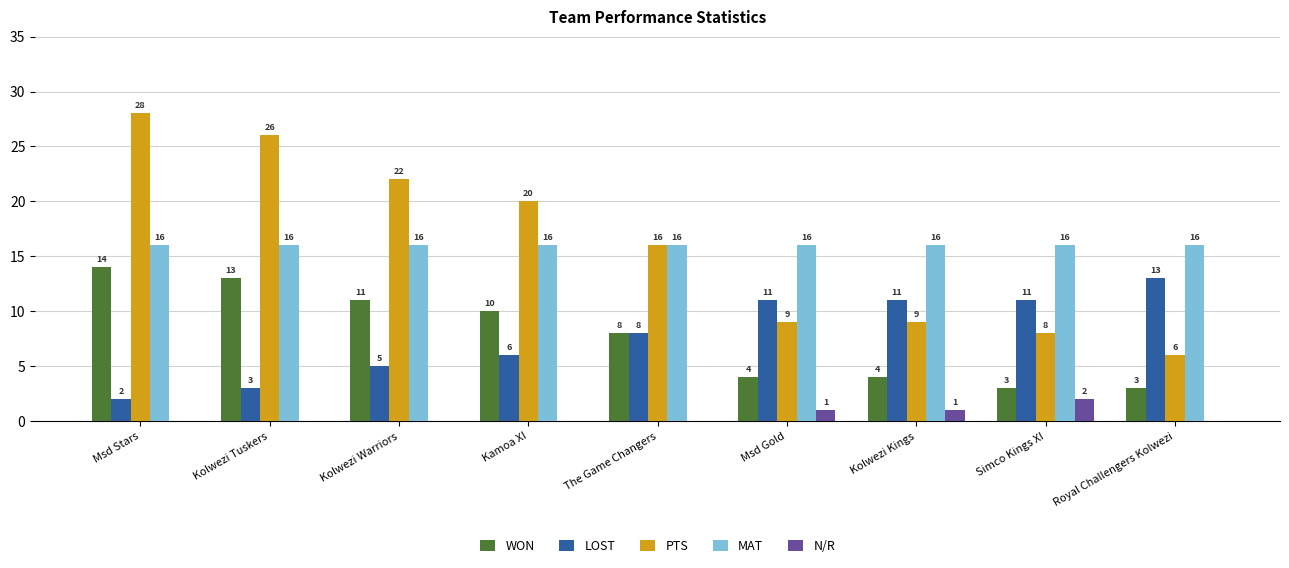

Does the chart contain stacked bars?

No